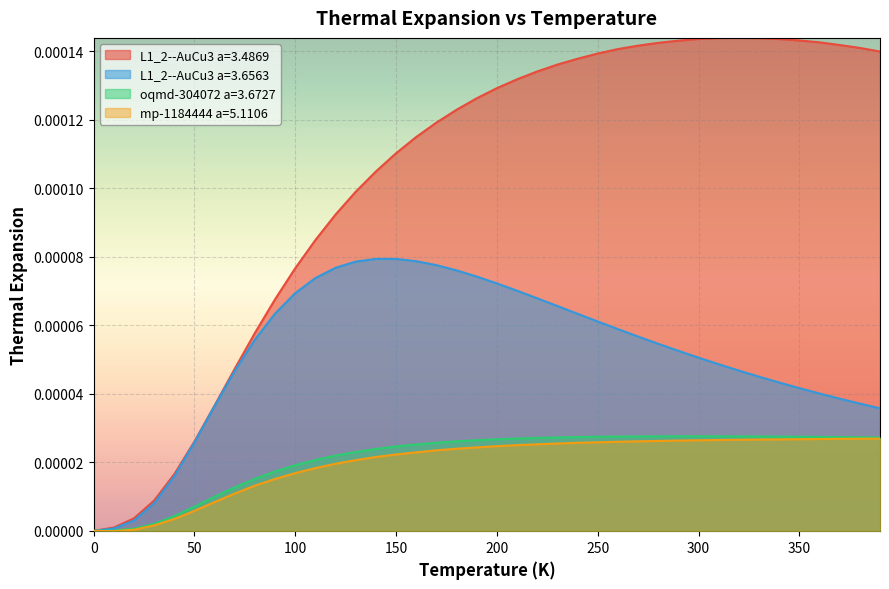

Which series has the largest total across all categories?

L1_2--AuCu3 a=3.4869